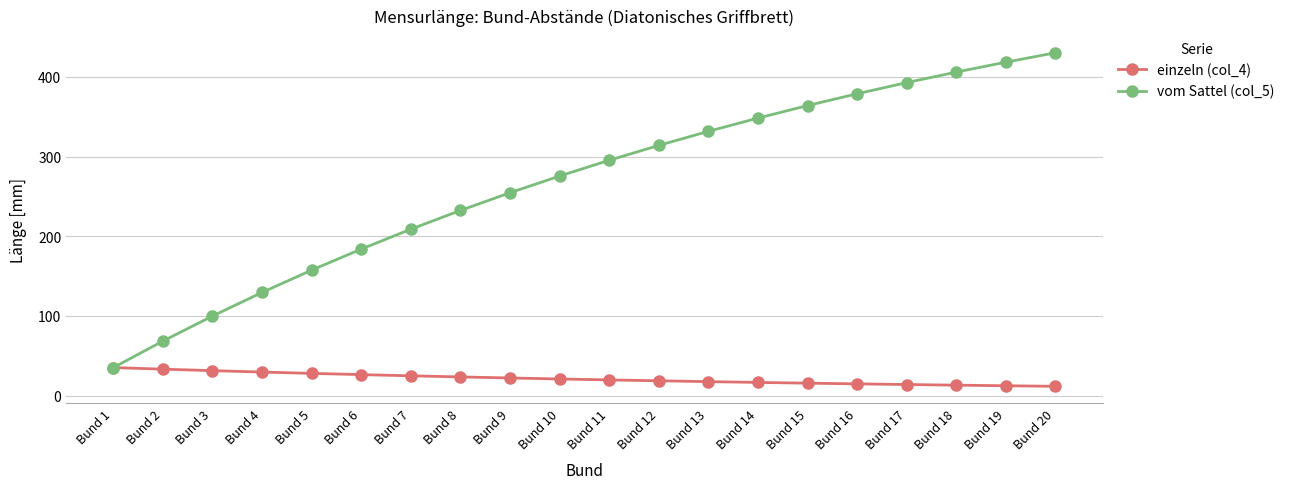

Which series has the widest spread of values?

vom Sattel (col_5)